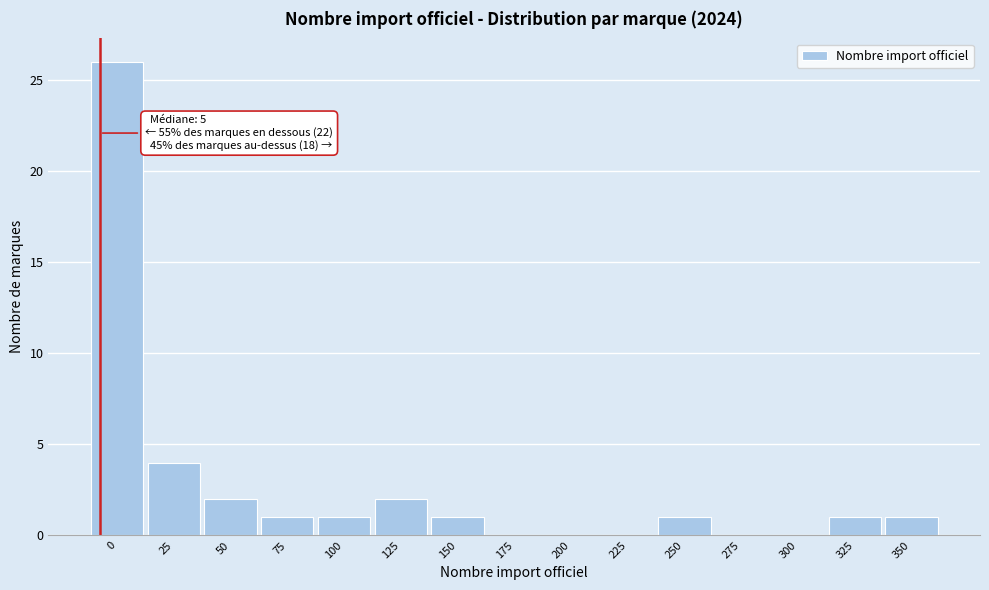

Reading left to right, list all the values displayed in this chart.

0=26	25=4	50=2	75=1	100=1	125=2	150=1	175=0	200=0	225=0	250=1	275=0	300=0	325=1	350=1